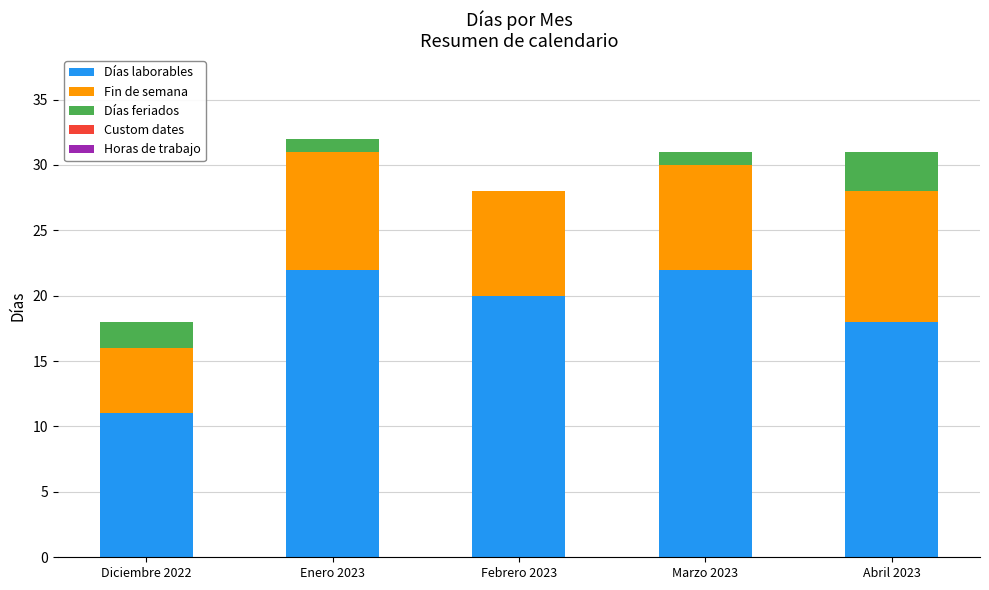

What is the sum of the Días laborables values at Abril 2023 and Marzo 2023?

40